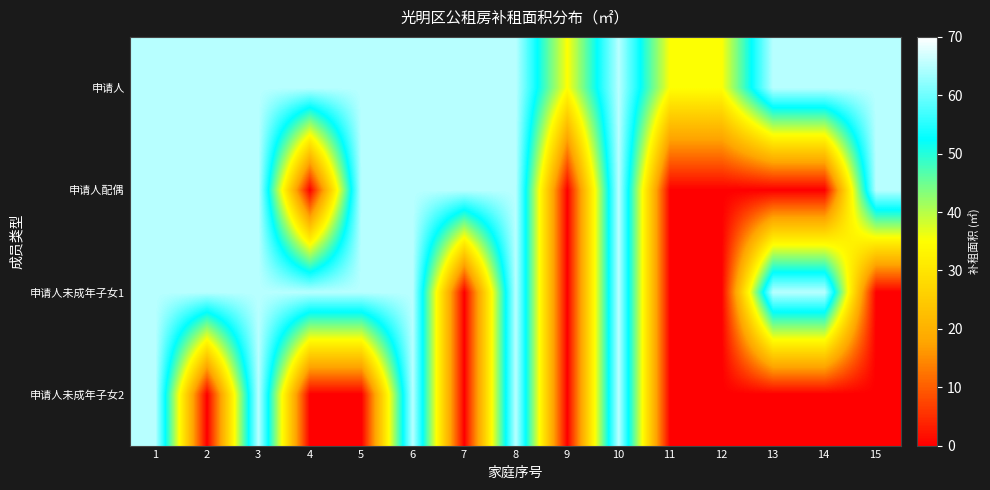

At which category is the sum across all series the highest?

1